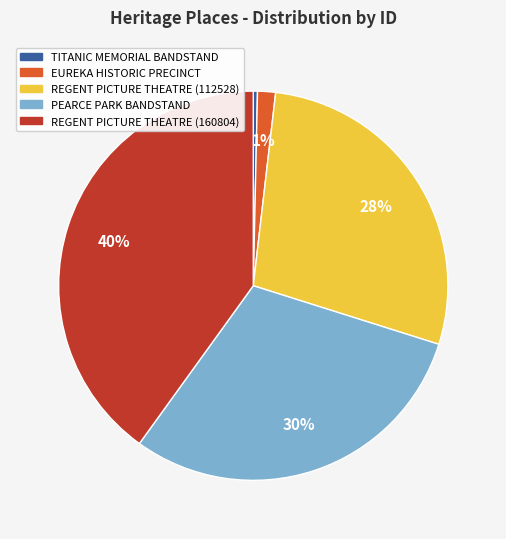

Approximately how many times larger is the value at REGENT PICTURE THEATRE (160804) compared to REGENT PICTURE THEATRE (112528)?

1.4